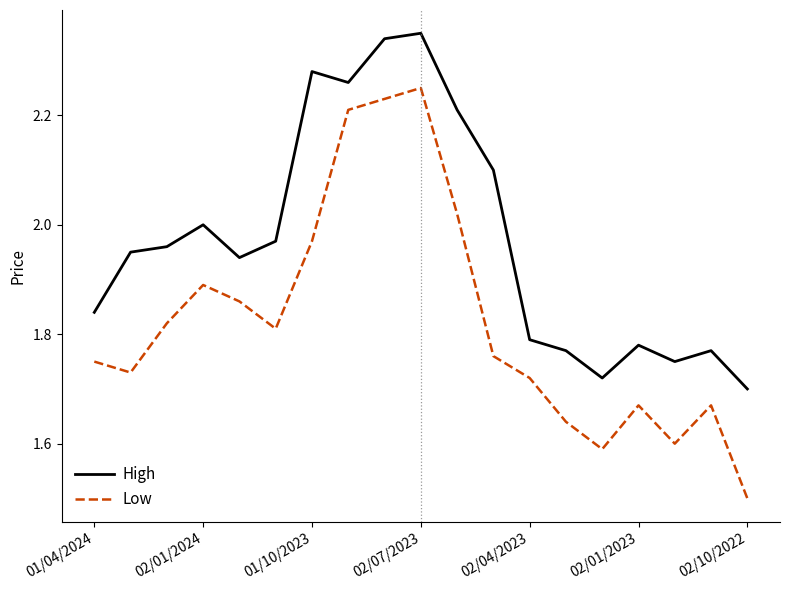

What is the minimum value for Low?

1.5